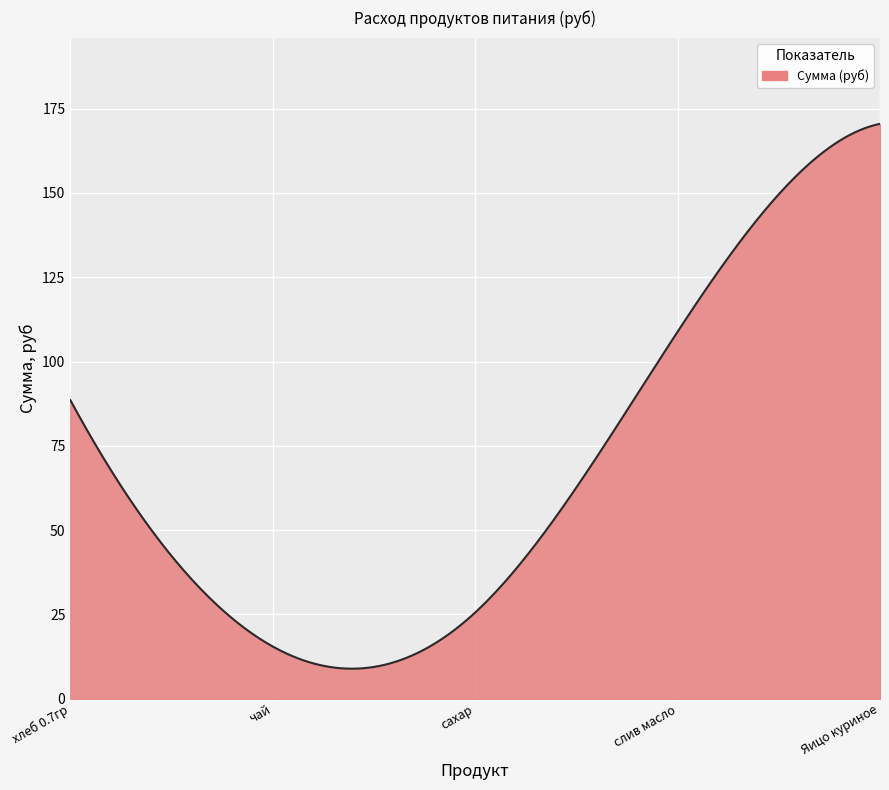

What is the smallest value displayed?

8.9